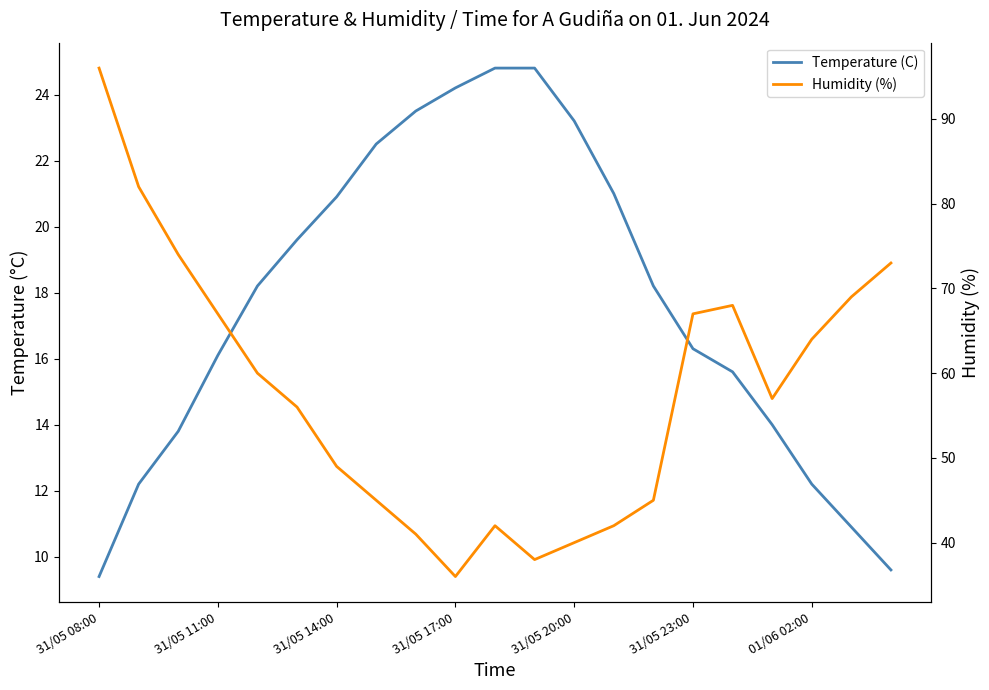

Which label corresponds to the smallest value in the chart?

31/05 08:00